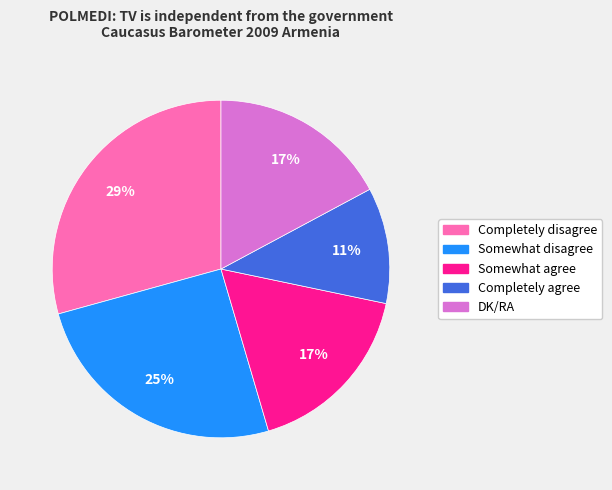

Which category has the biggest portion of the pie?

Completely disagree